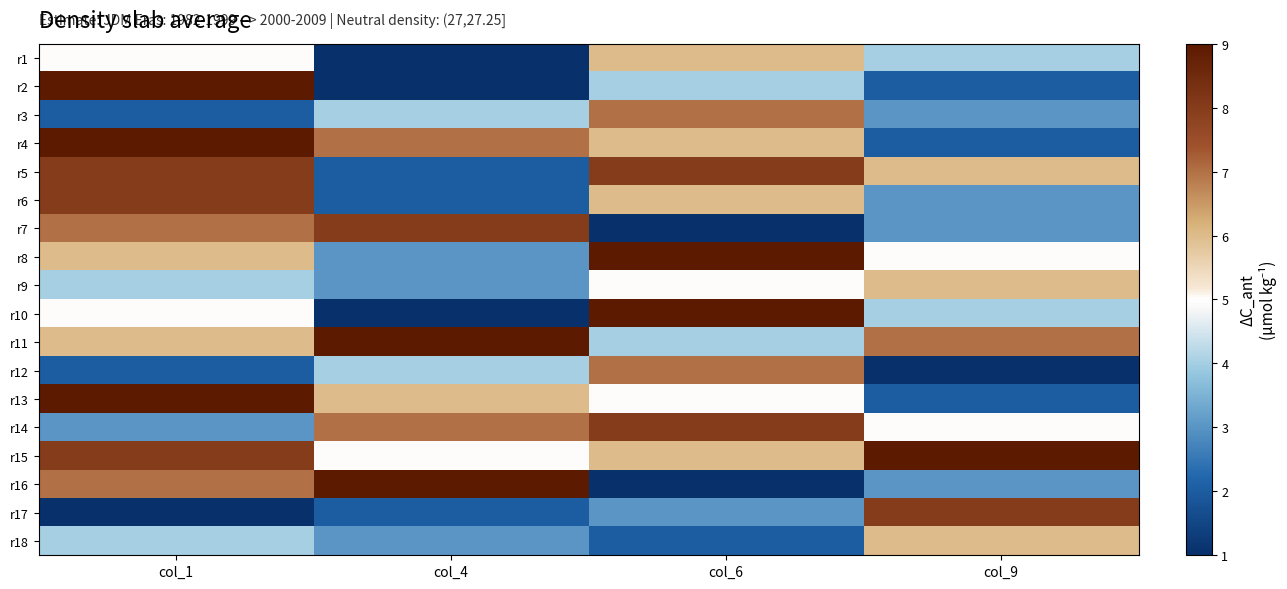

Rank the series at col_6 from highest to lowest value.

r8, r10, r5, r14, r3, r12, r1, r4, r6, r15, r9, r13, r2, r11, r17, r18, r7, r16